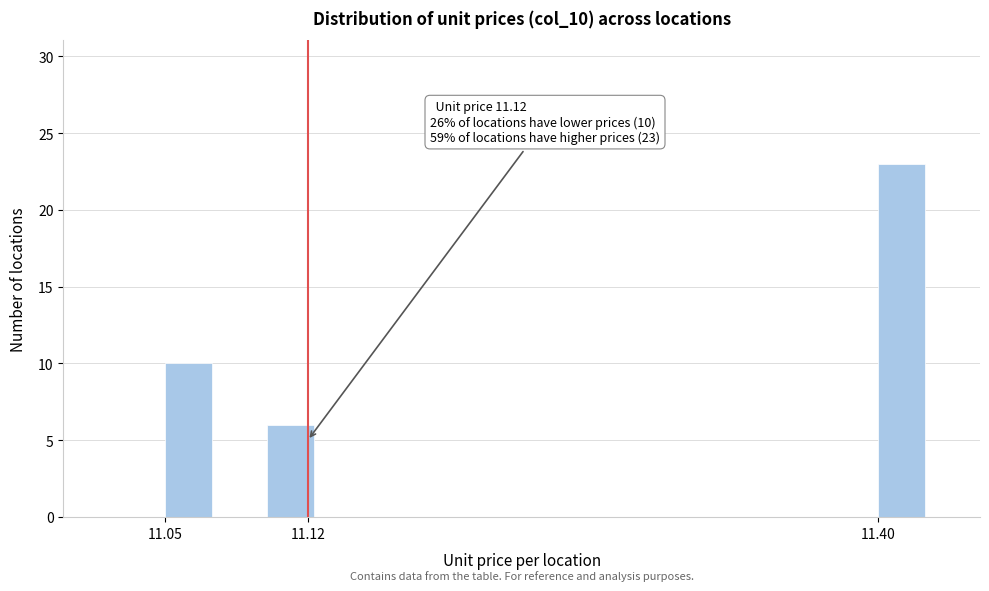

Around what value on the x-axis is the tallest bar? Give the approximate position of its centre, as read against the axis.

11.41